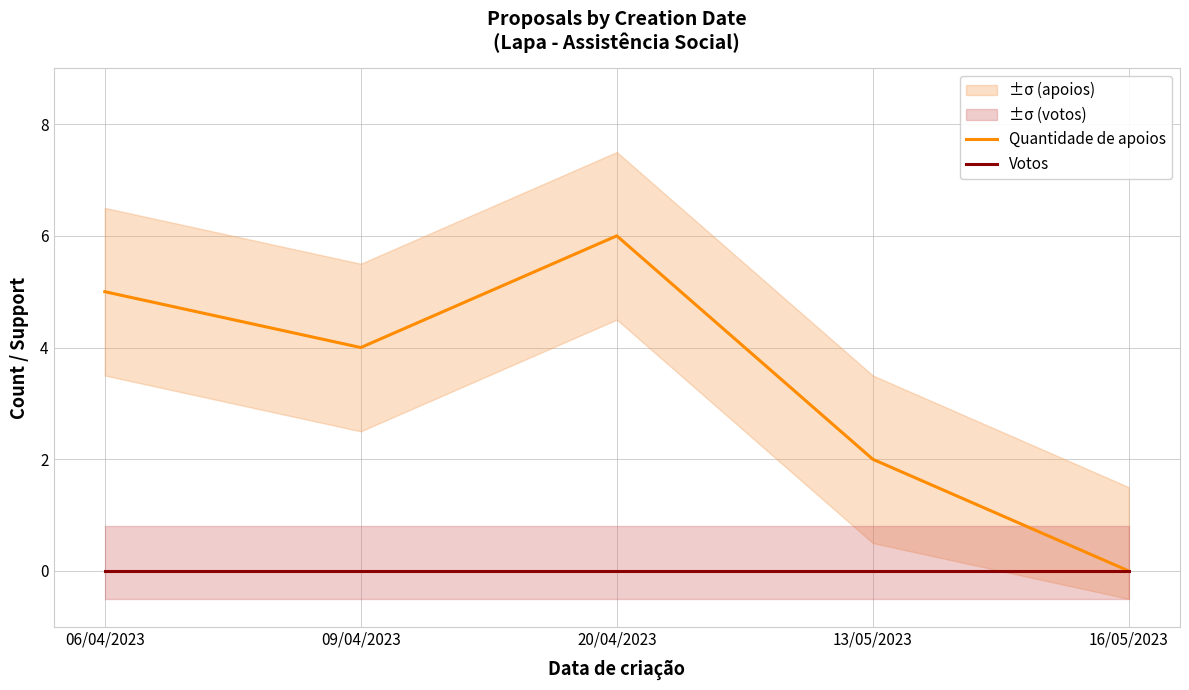

What are all the series names shown in the legend?

Quantidade de apoios, Votos